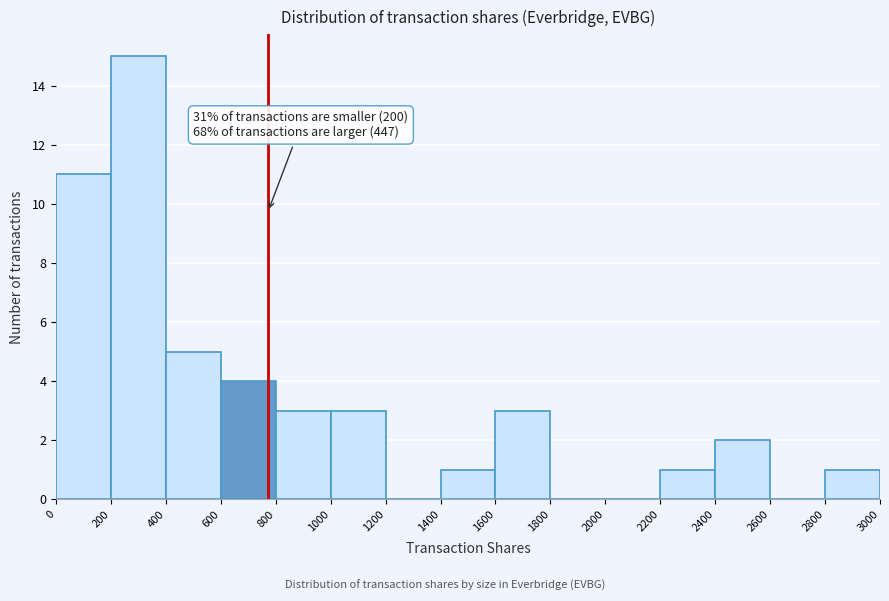

Which range on the x-axis has the tallest bar?

200 to 400